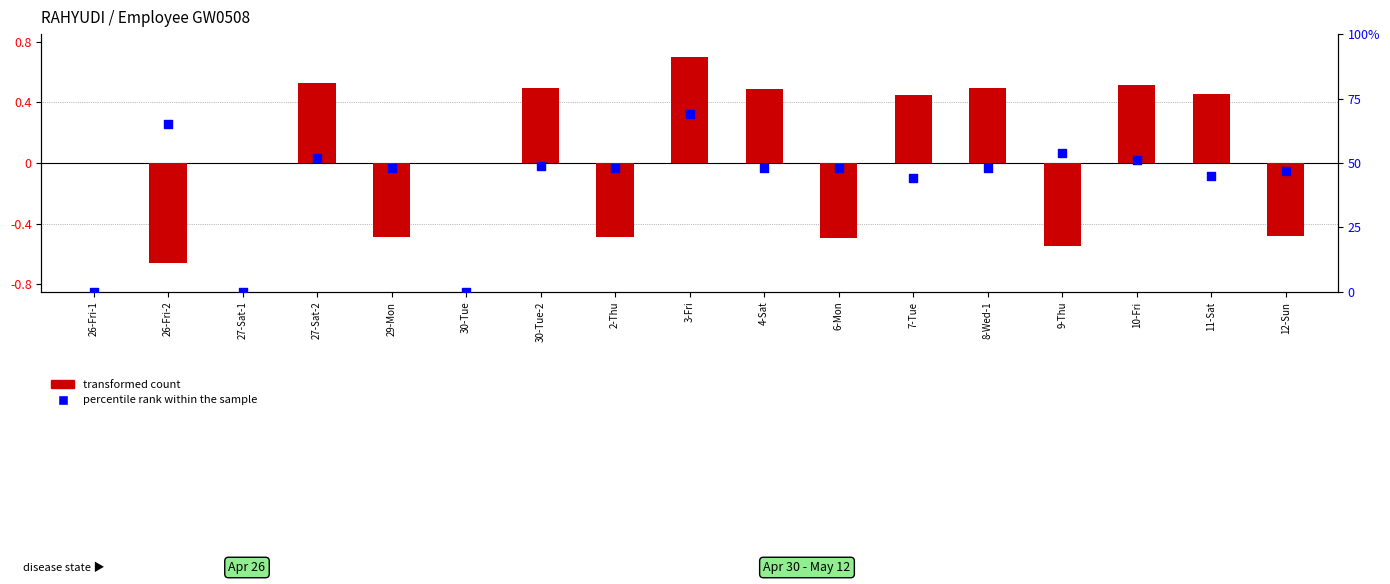

Which series contains the lowest Y value?

transformed count